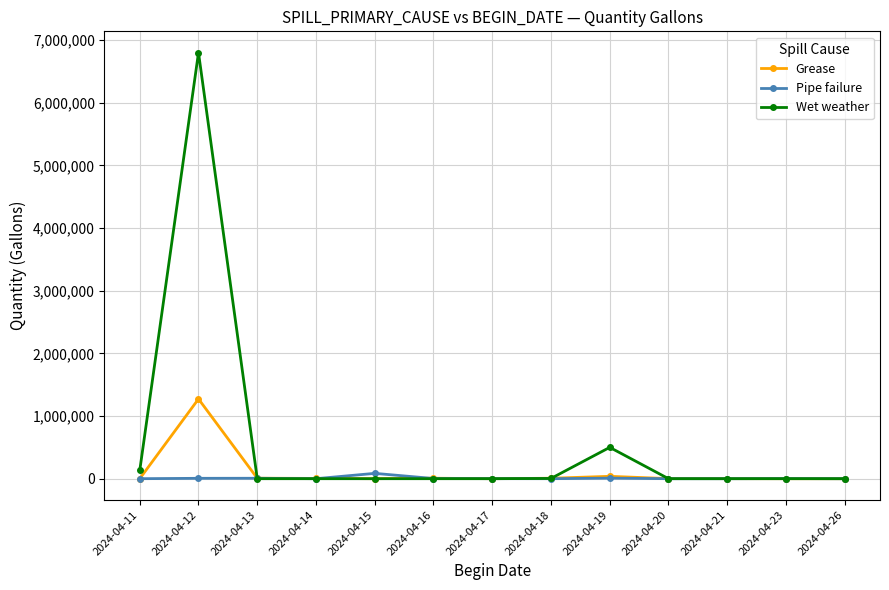

True or false: Grease has more than 2 points higher than both neighbors.

True